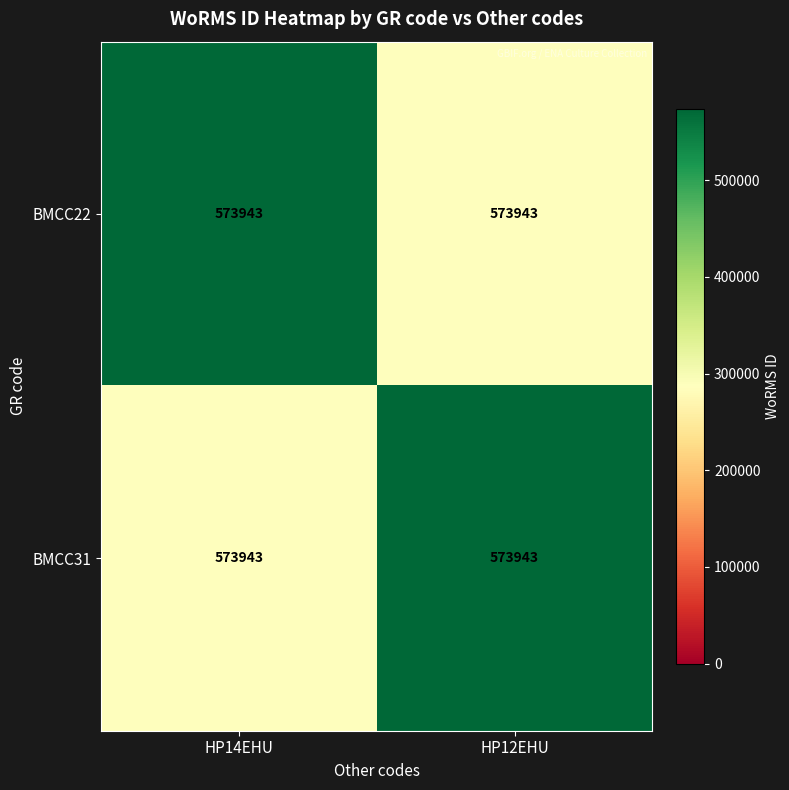

What value does the row_0 series have at HP14EHU?

573943.0